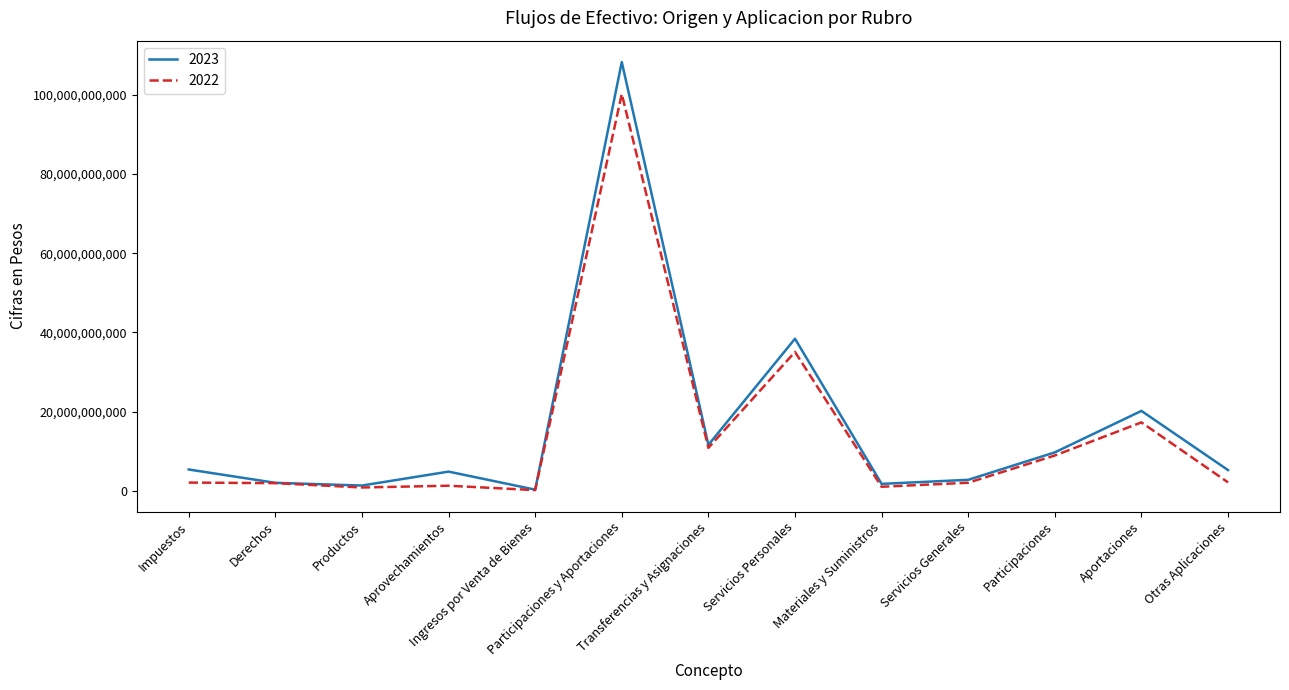

What is the greatest value displayed?

108298692951